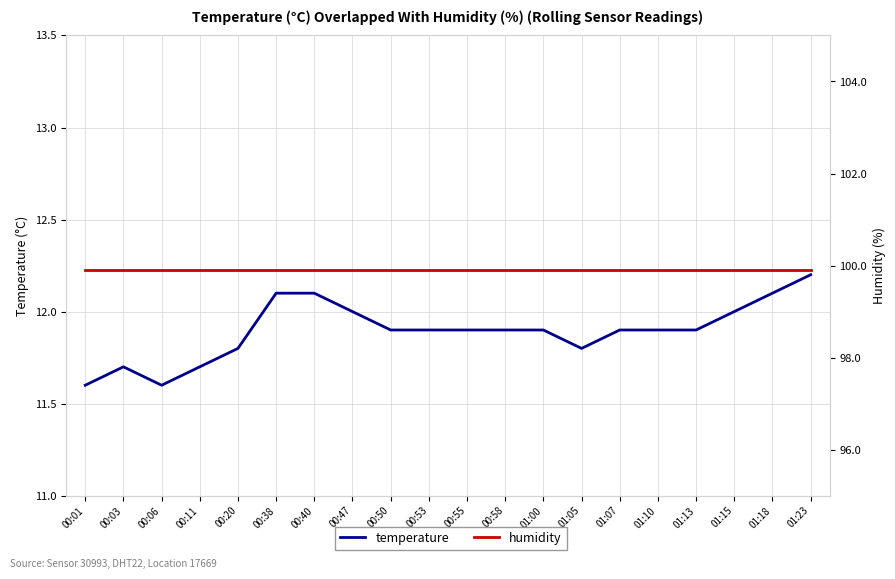

What are all the series names shown in the legend?

temperature, humidity